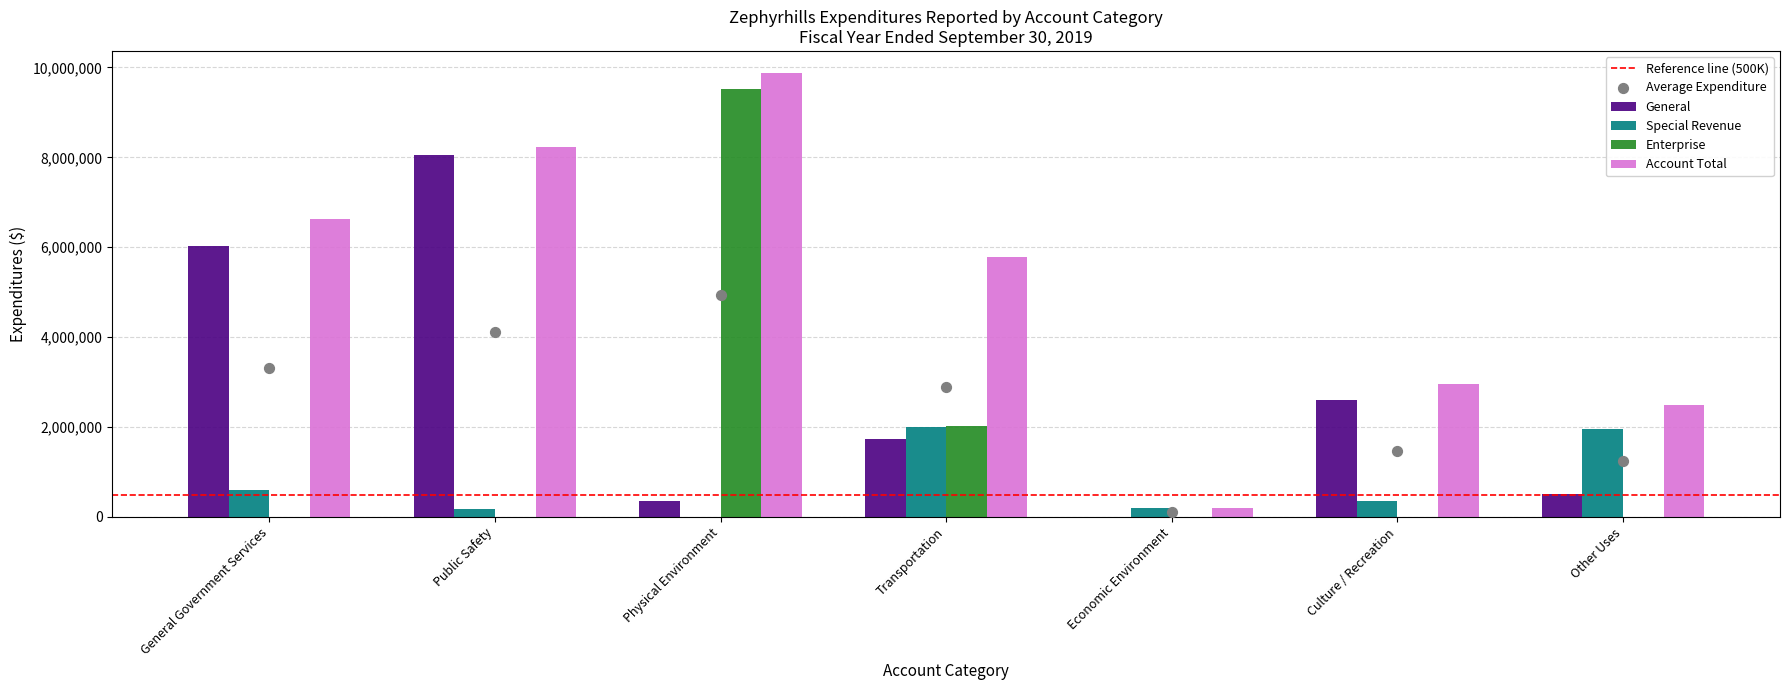

Which series contains the lowest Y value?

General